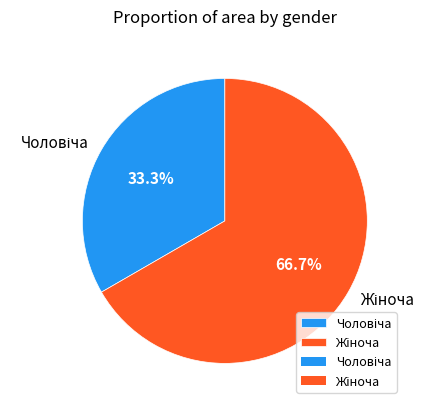

How many segments does this pie chart have?

2